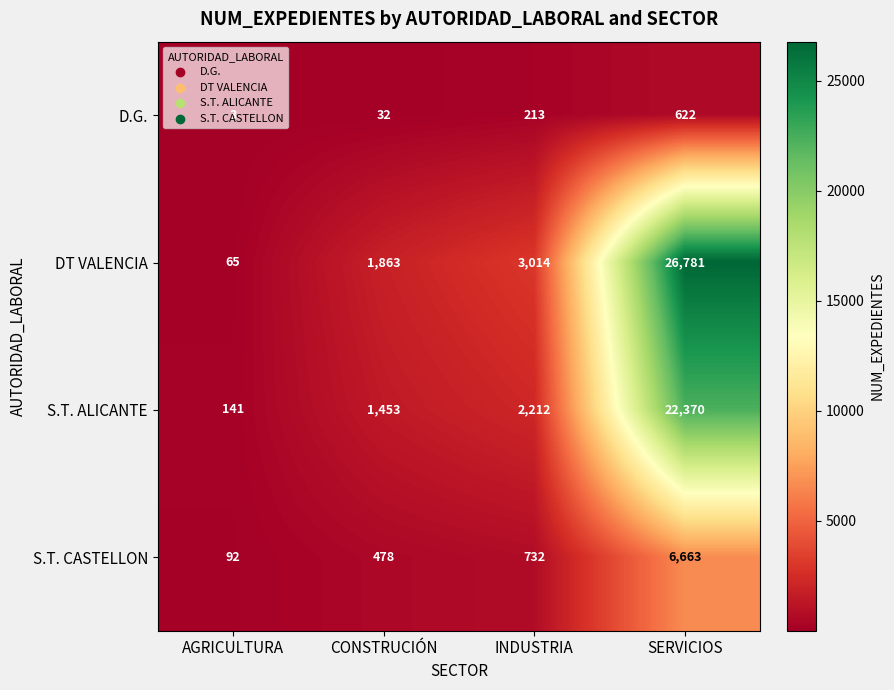

Rank the series by their average value, from lowest to highest.

D.G., S.T. CASTELLON, S.T. ALICANTE, DT VALENCIA